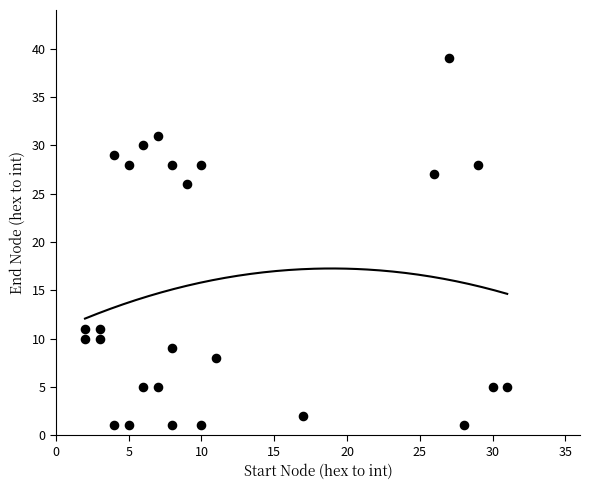

What is the range of X values (max minus min)?

29